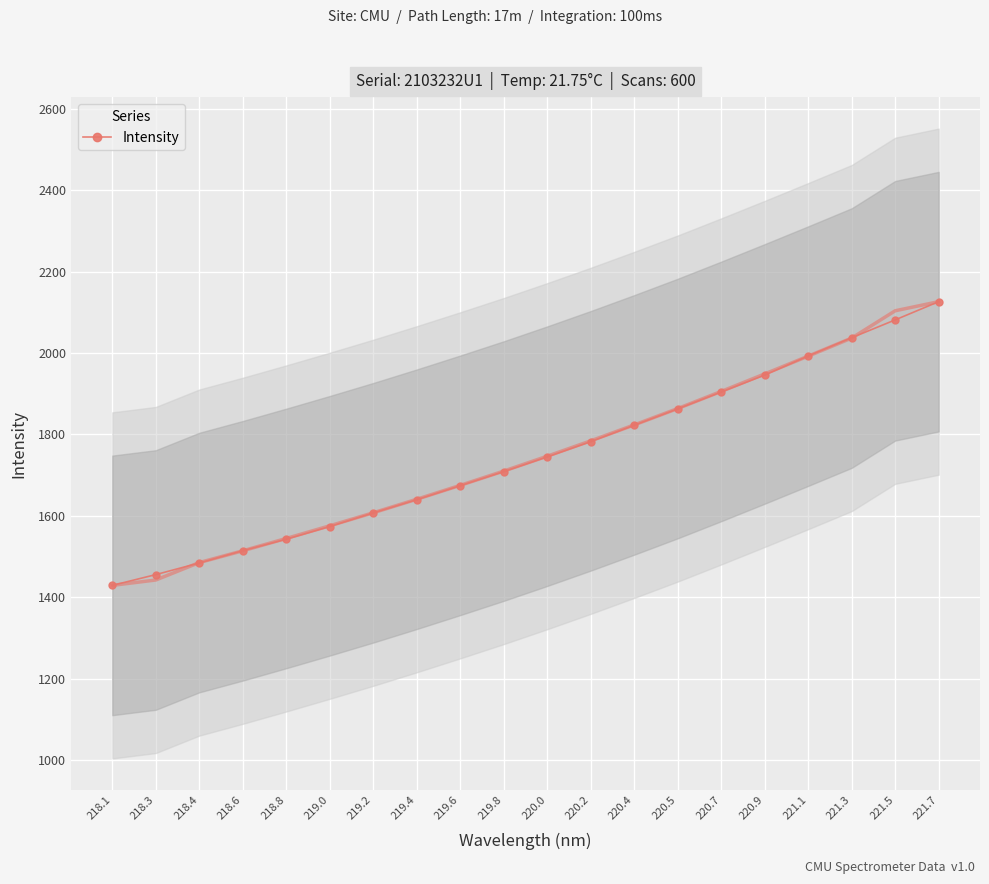

How many lines are shown in the chart?

1